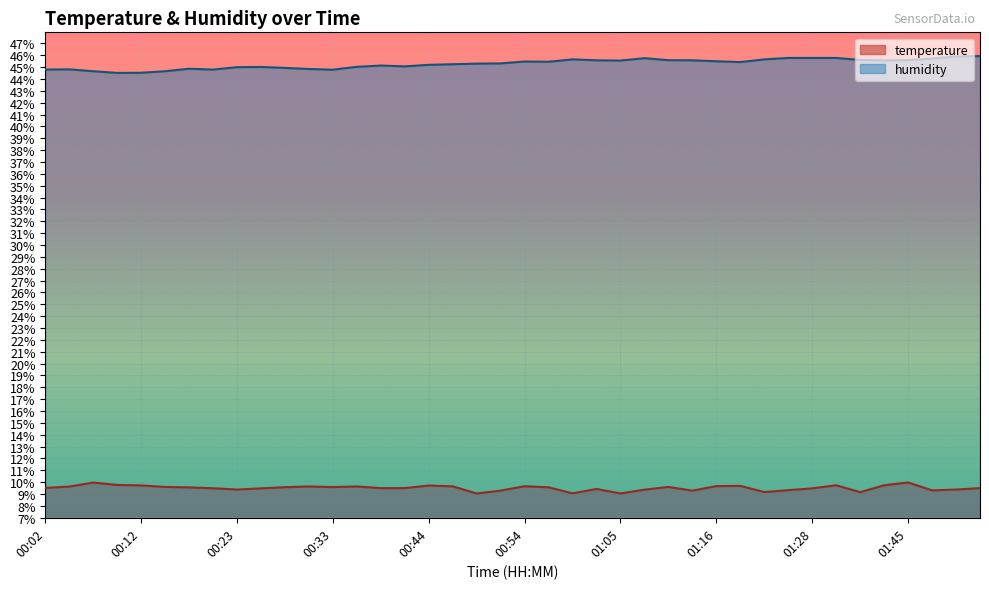

How many lines are shown in the chart?

2